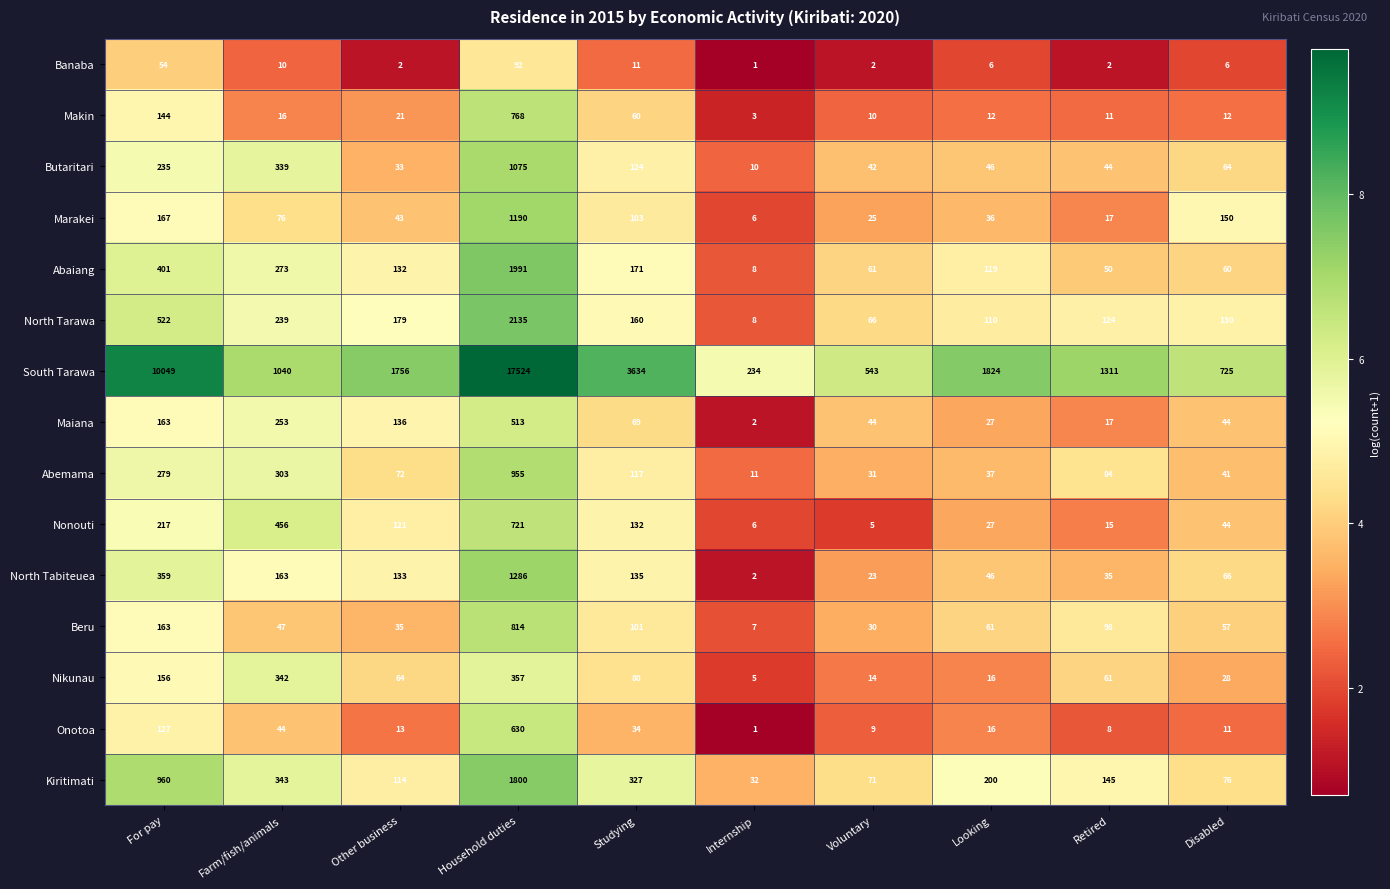

The value of Beru at Internship is 7. True or false?

True